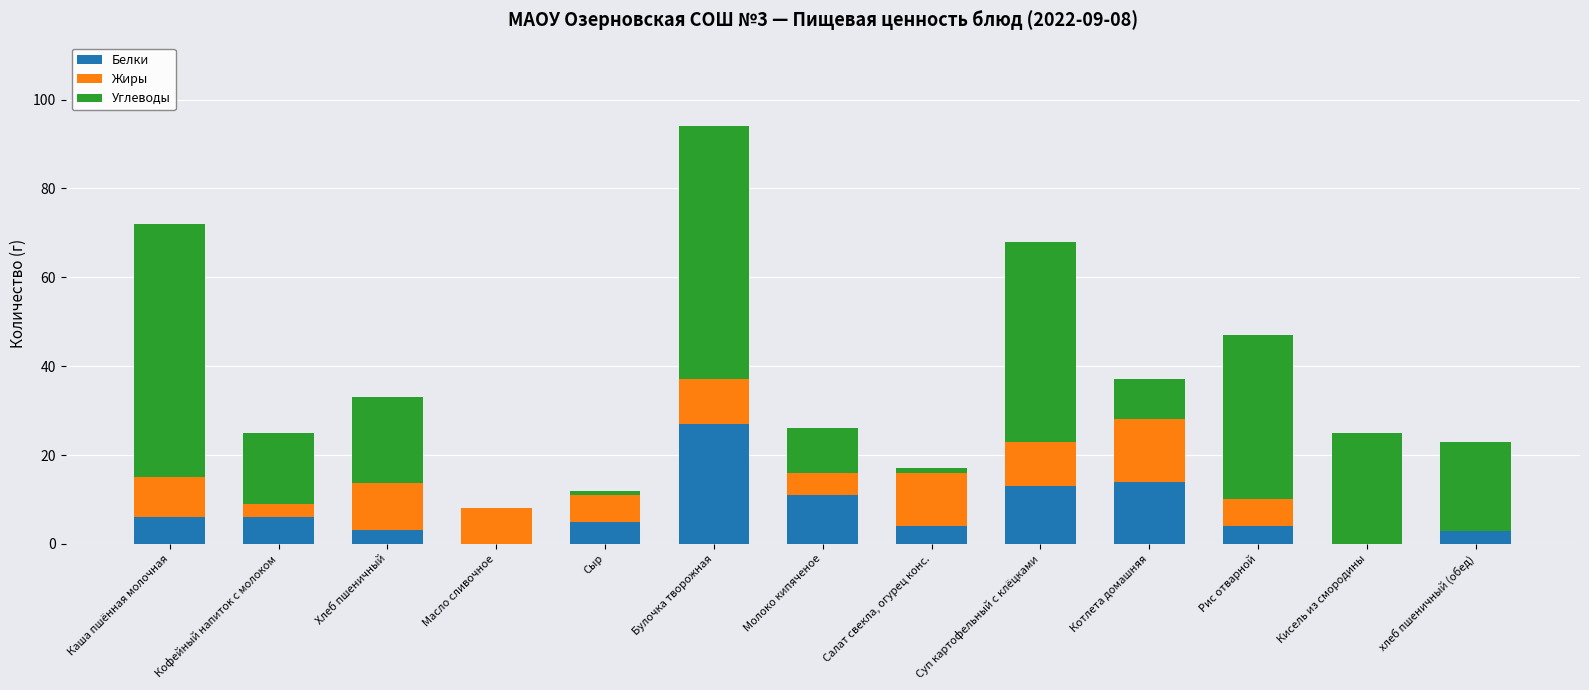

What is the average value of the Белки series?

7.4